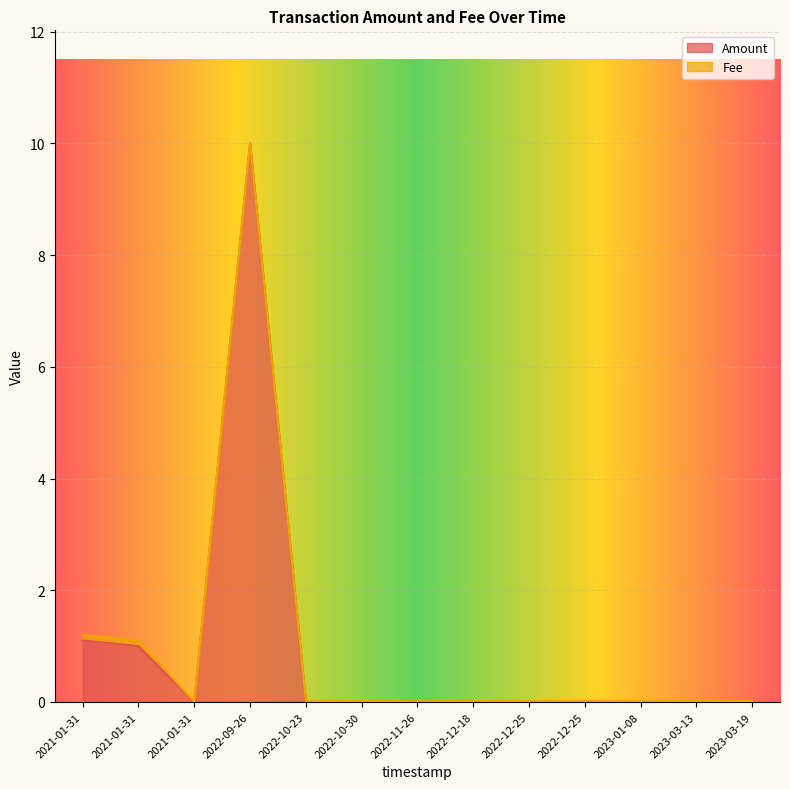

What is the maximum value shown in the chart?

10.0